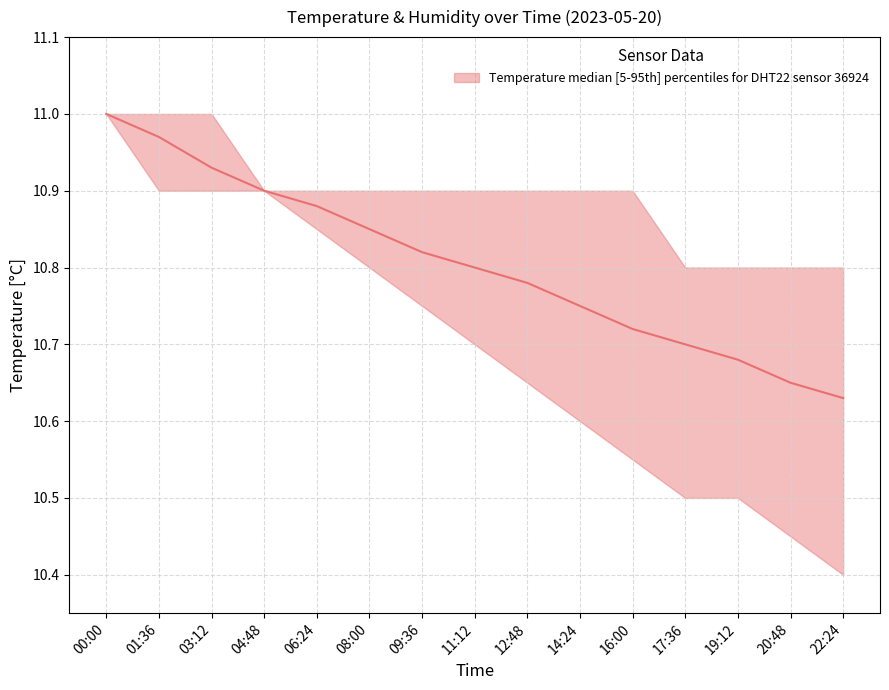

Where is temperature_median nearest to the value 10?

22:24